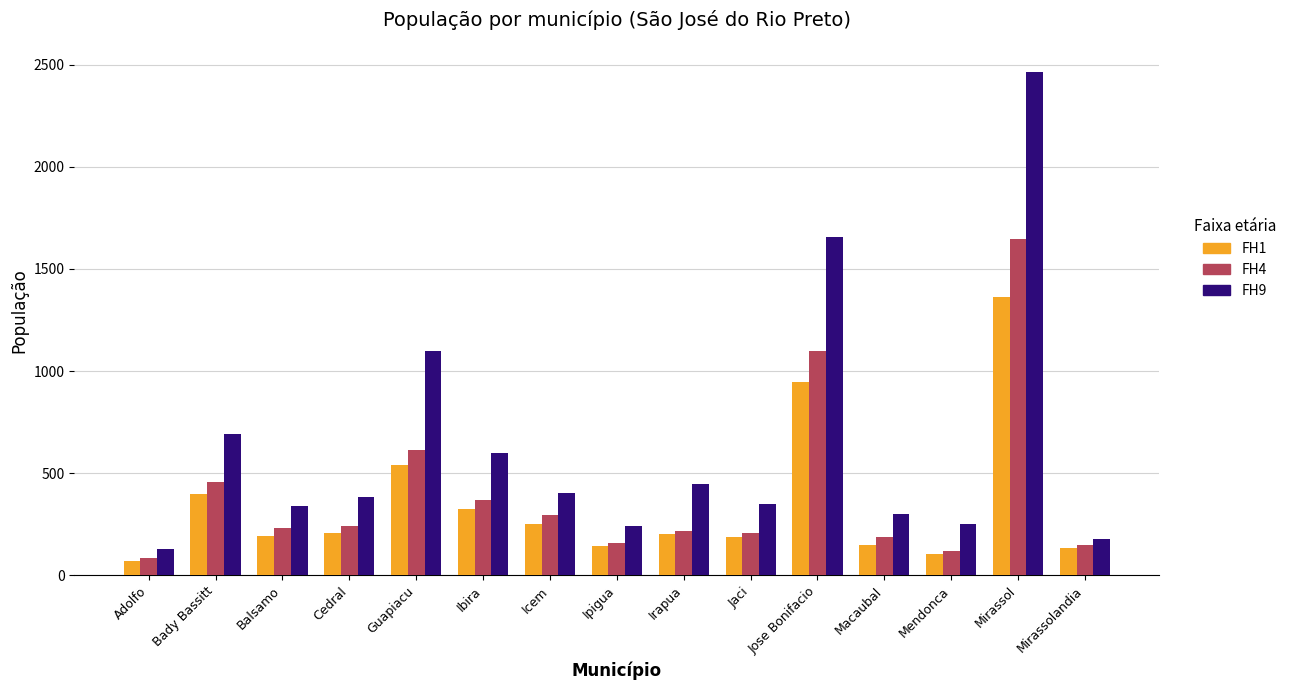

What is the spread (max minus min) of values at Balsamo?

149